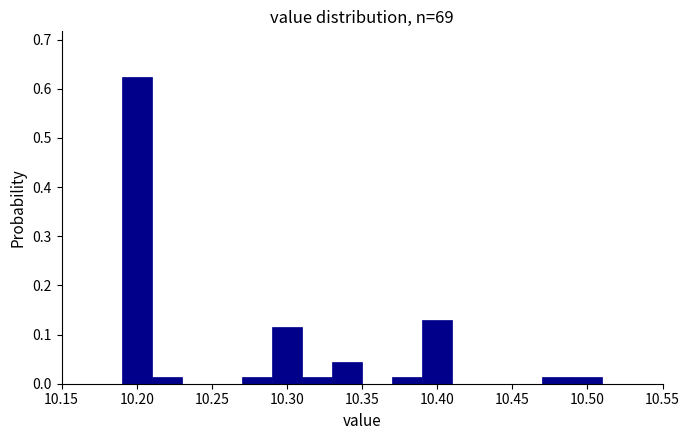

Reading left to right, list every bar in this chart as the range it spans on the x-axis followed by its height. The values are not printed on the chart, so give them approximately, as read against the axis.

10.19 to 10.21: 0.62
10.21 to 10.23: 0.01
10.23 to 10.25: 0
10.25 to 10.27: 0
10.27 to 10.29: 0.01
10.29 to 10.31: 0.12
10.31 to 10.33: 0.01
10.33 to 10.35: 0.04
10.35 to 10.37: 0
10.37 to 10.39: 0.01
10.39 to 10.41: 0.13
10.41 to 10.43: 0
10.43 to 10.45: 0
10.45 to 10.47: 0
10.47 to 10.49: 0.01
10.49 to 10.51: 0.01